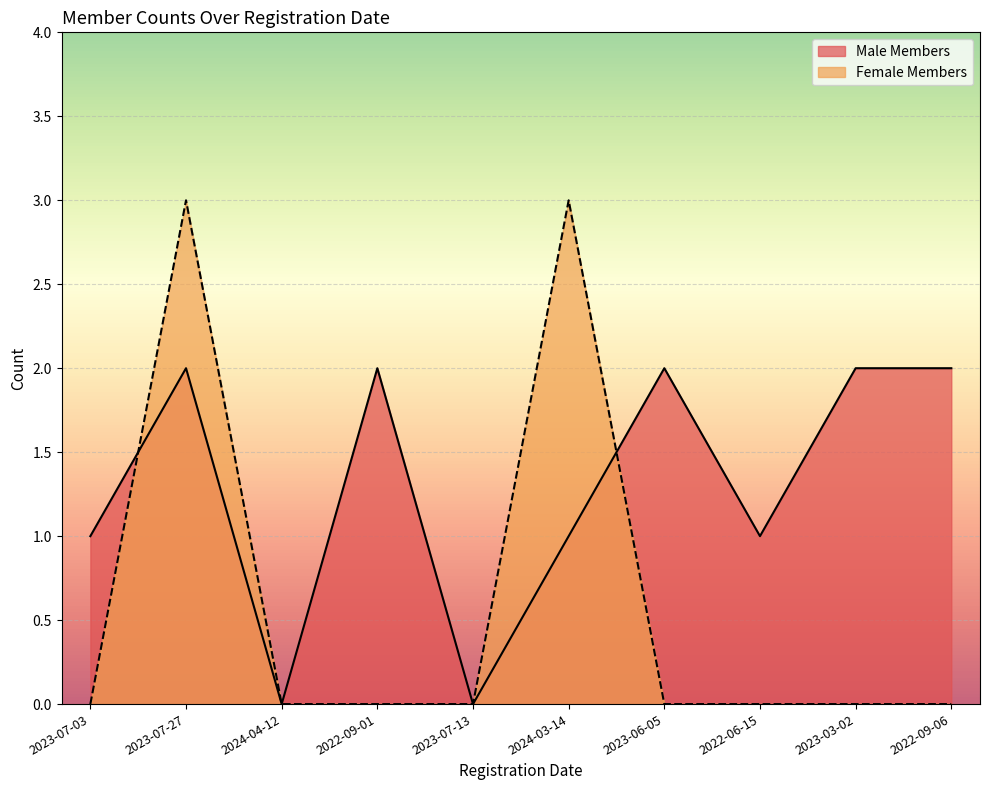

At 2022-06-15, list the series in order from smallest to largest.

Female Members, Male Members